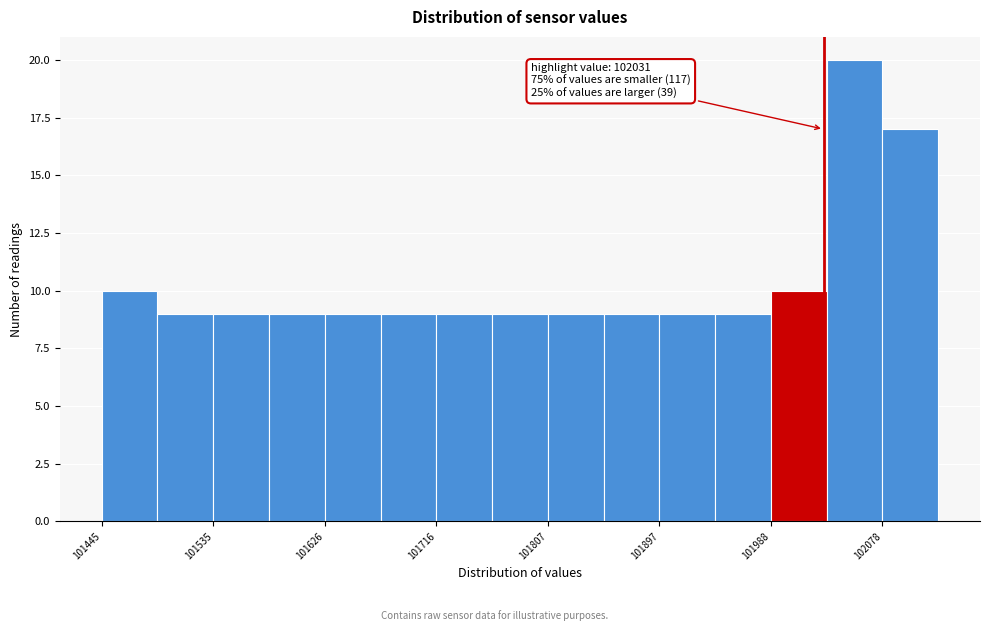

Which range on the x-axis has the tallest bar?

102030 to 102080